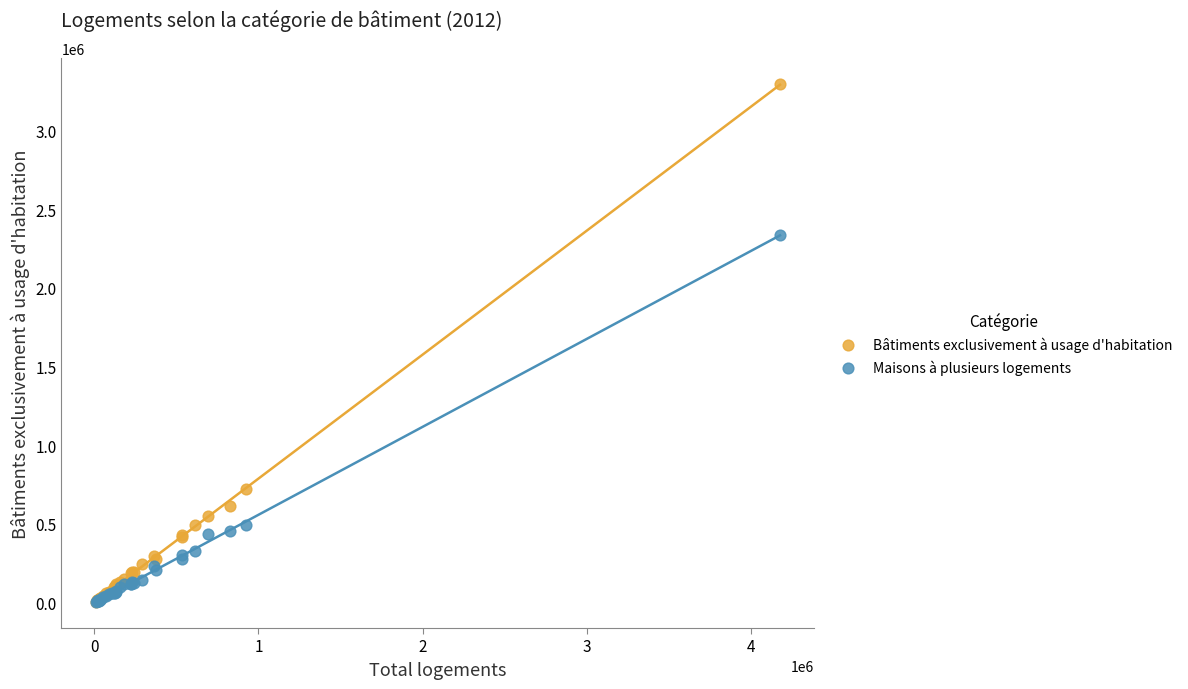

In the Maisons à plusieurs logements series, what Y value is closest to 1168948?

495420